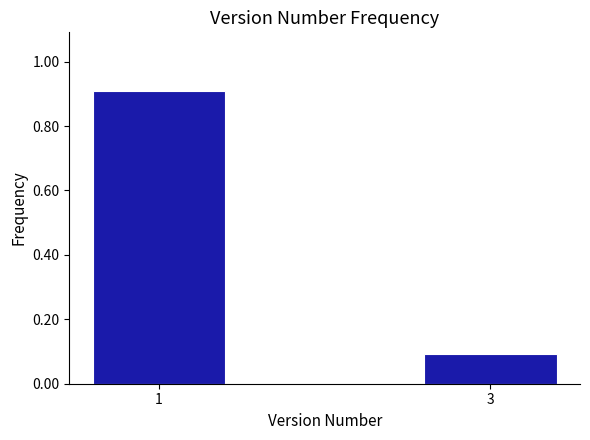

Reading left to right, what are all the values shown in this chart?

0.9	0.1